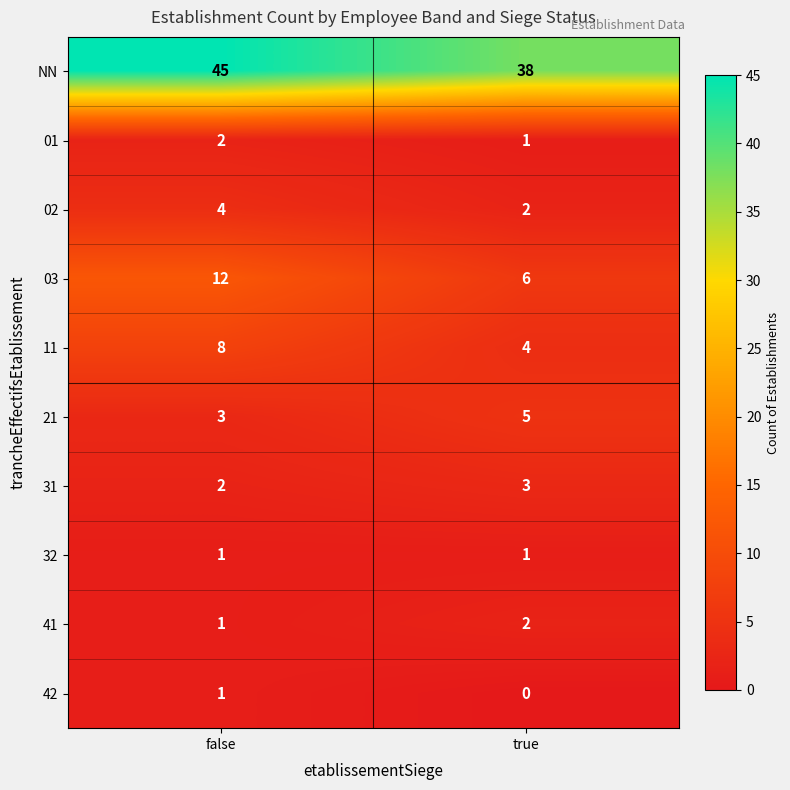

Which series changed the most between false and true?

NN